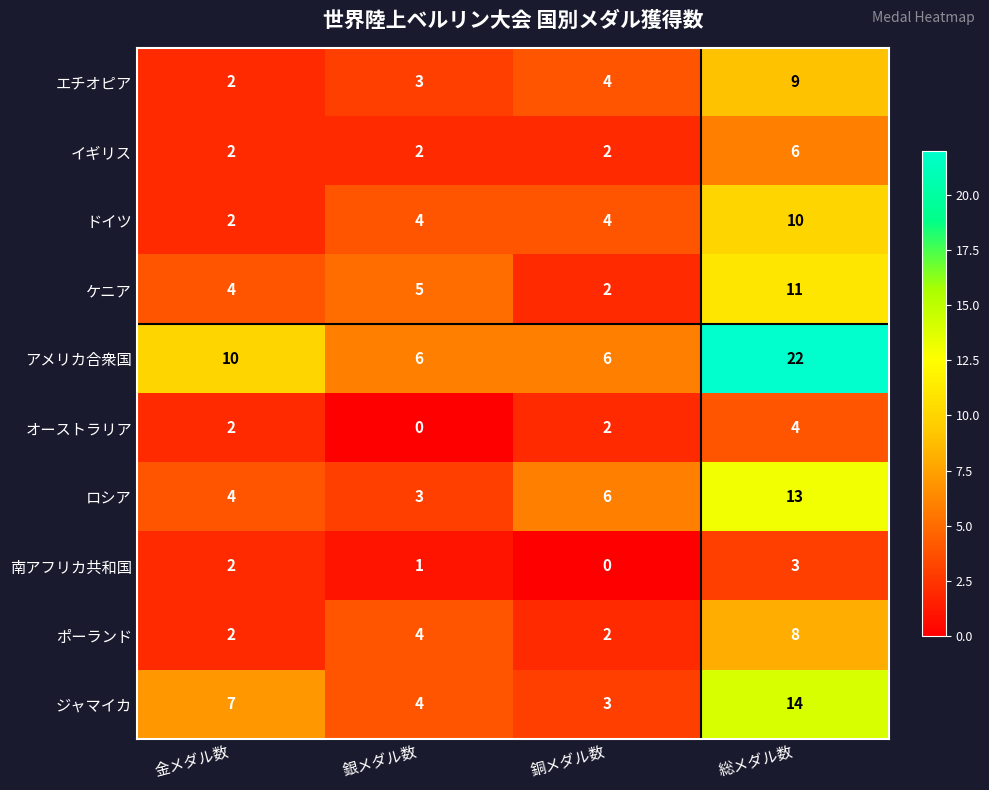

The value of ドイツ at 銀メダル数 is 2. True or false?

False